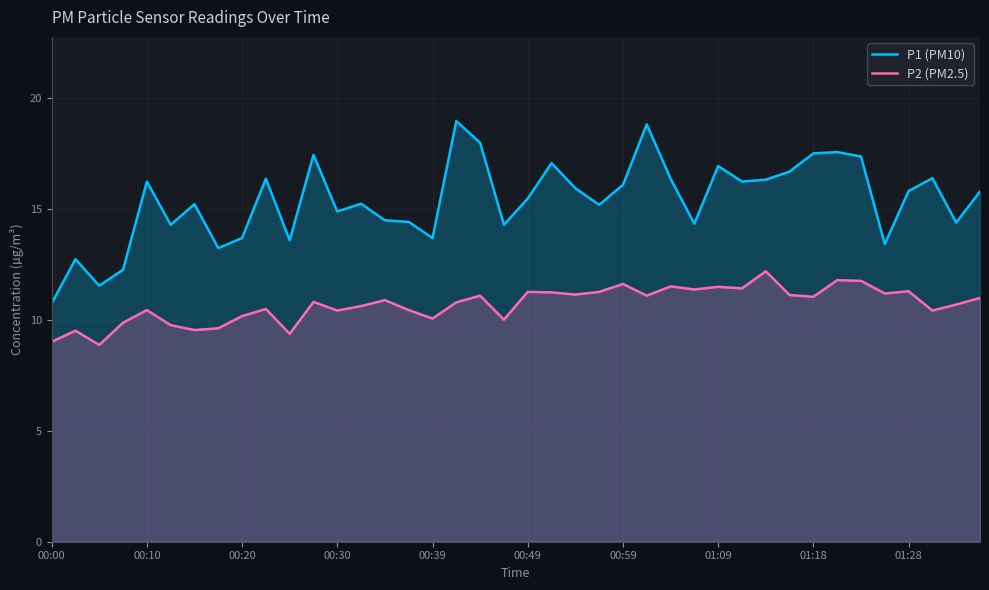

How many data points does each series have?

40